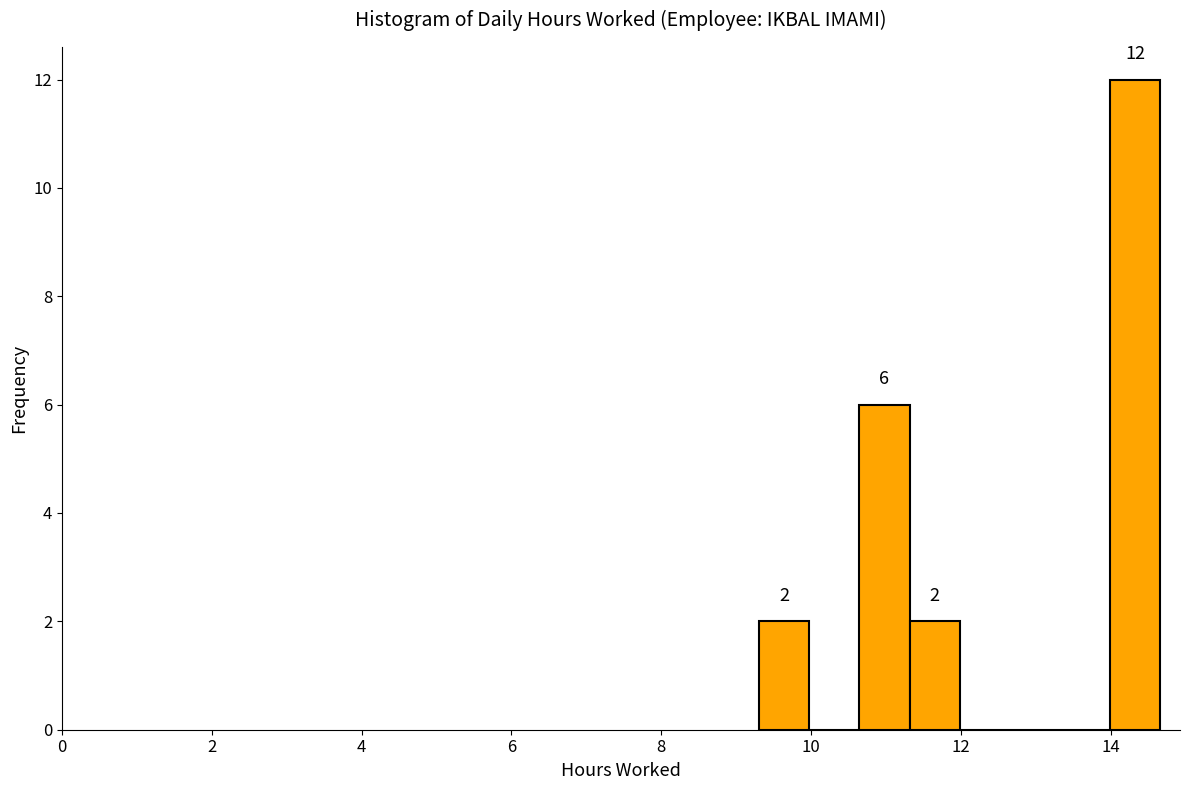

Around what value on the x-axis is the tallest bar? Give the approximate position of its centre, as read against the axis.

14.4